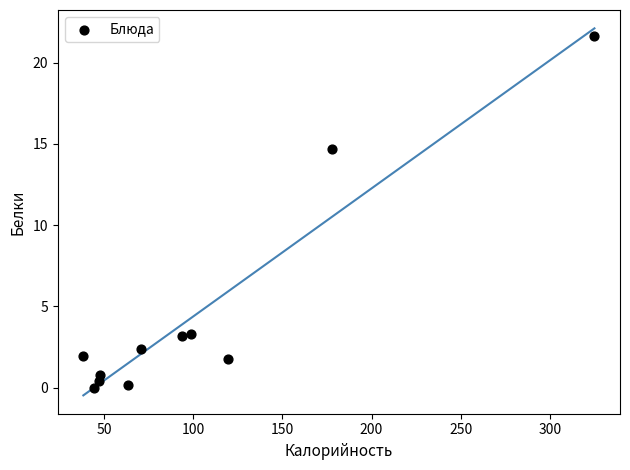

What Y value in the scatter plot is closest to 10?

14.7